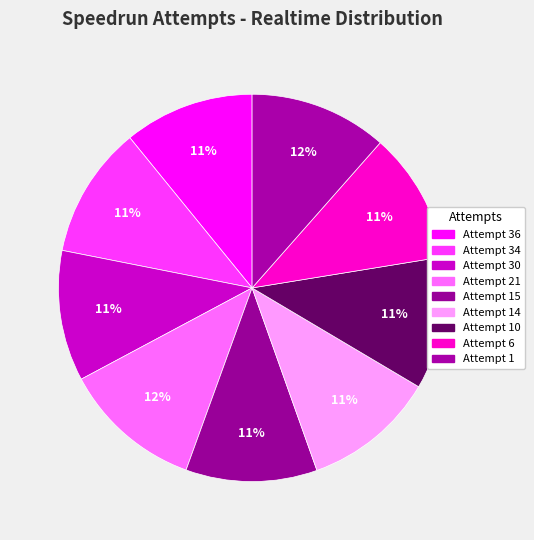

Which slice is the largest?

Attempt 21